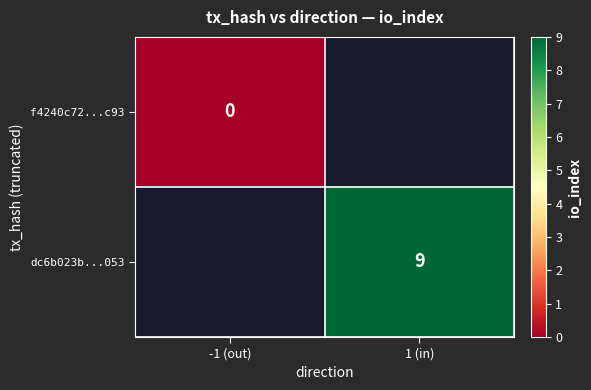

The dc6b023b...053 series shows 9 at 1 (in). True or false?

True